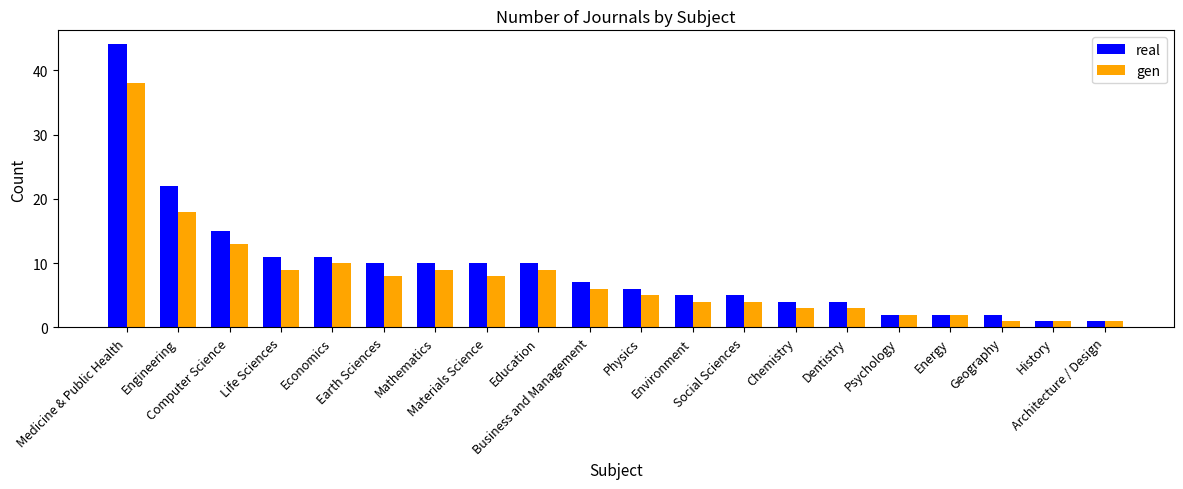

What position from the right is Engineering?

19